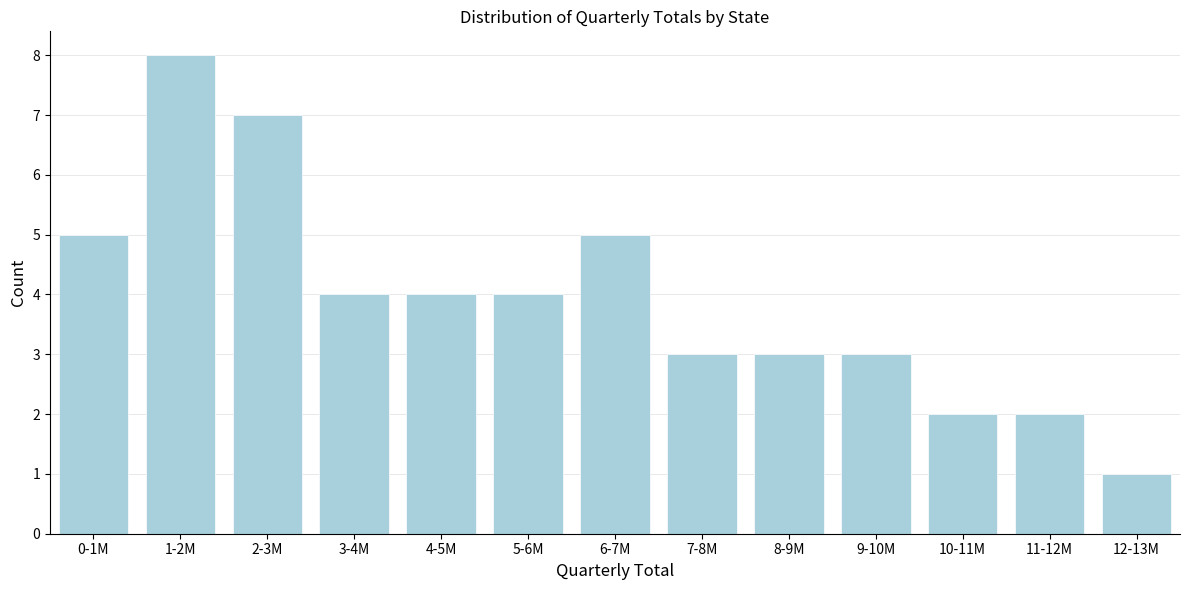

Reading right to left, what are all the values shown in this chart?

12-13M=1	11-12M=2	10-11M=2	9-10M=3	8-9M=3	7-8M=3	6-7M=5	5-6M=4	4-5M=4	3-4M=4	2-3M=7	1-2M=8	0-1M=5